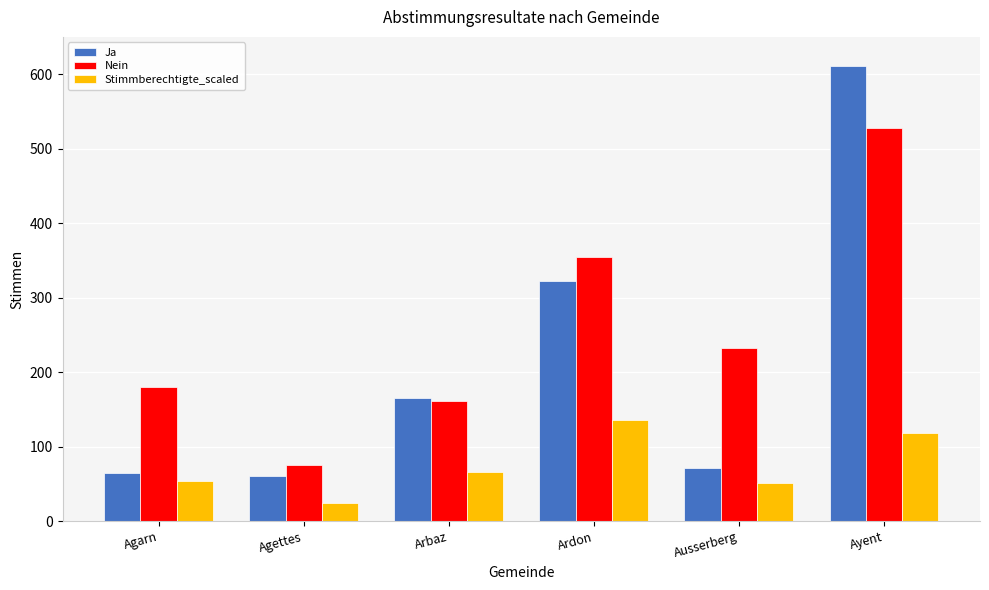

Reading left to right, list all the values displayed in this chart.

Ja: Agarn=65	Agettes=61	Arbaz=165	Ardon=323	Ausserberg=71	Ayent=611
Nein: Agarn=180	Agettes=76	Arbaz=161	Ardon=355	Ausserberg=233	Ayent=528
Stimmberechtigte_scaled: Agarn=54	Agettes=24	Arbaz=66	Ardon=136	Ausserberg=51	Ayent=118